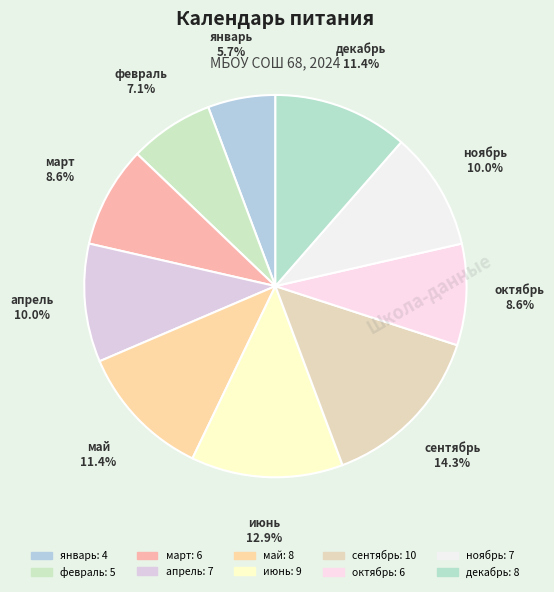

Count the number of slices in the pie.

10